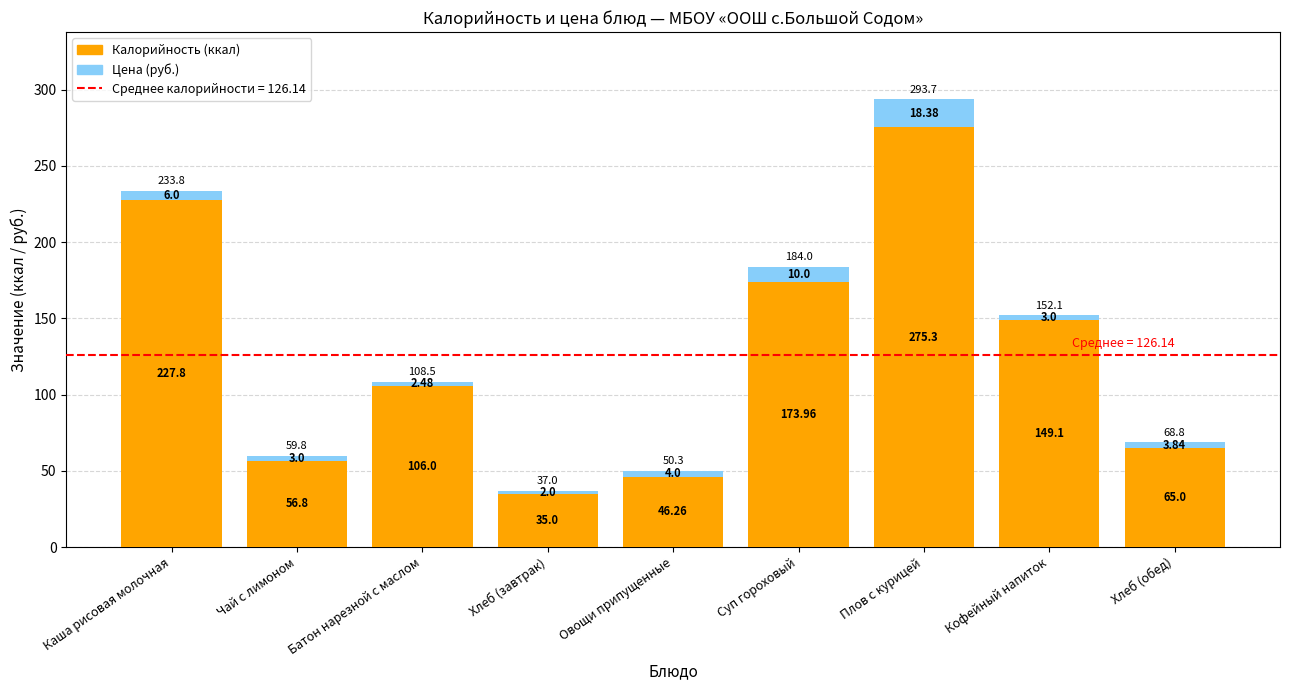

How many series are shown in this chart?

2